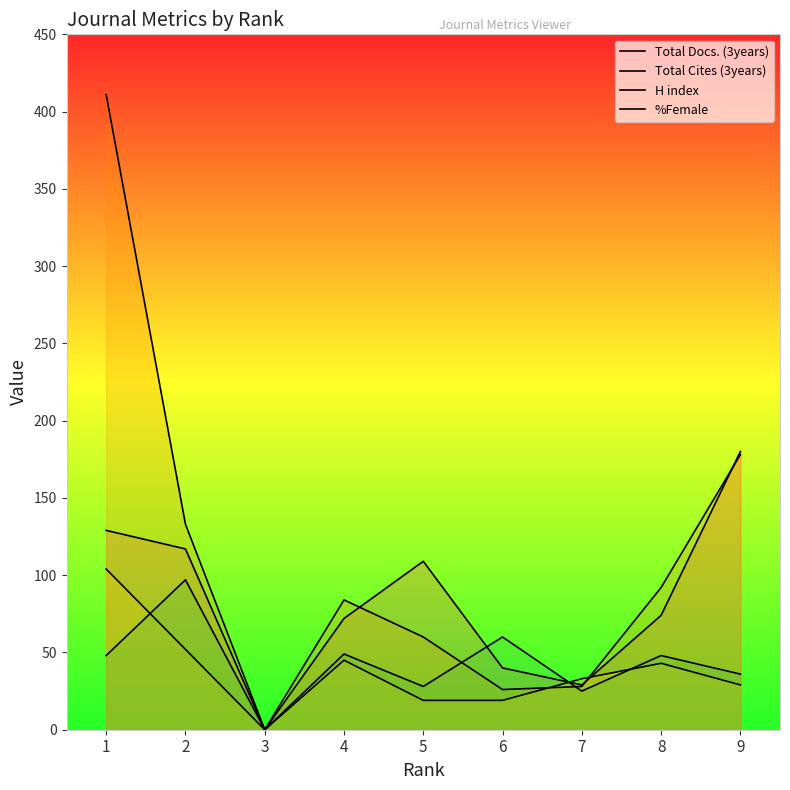

At which category does %Female reach its first local valley?

3